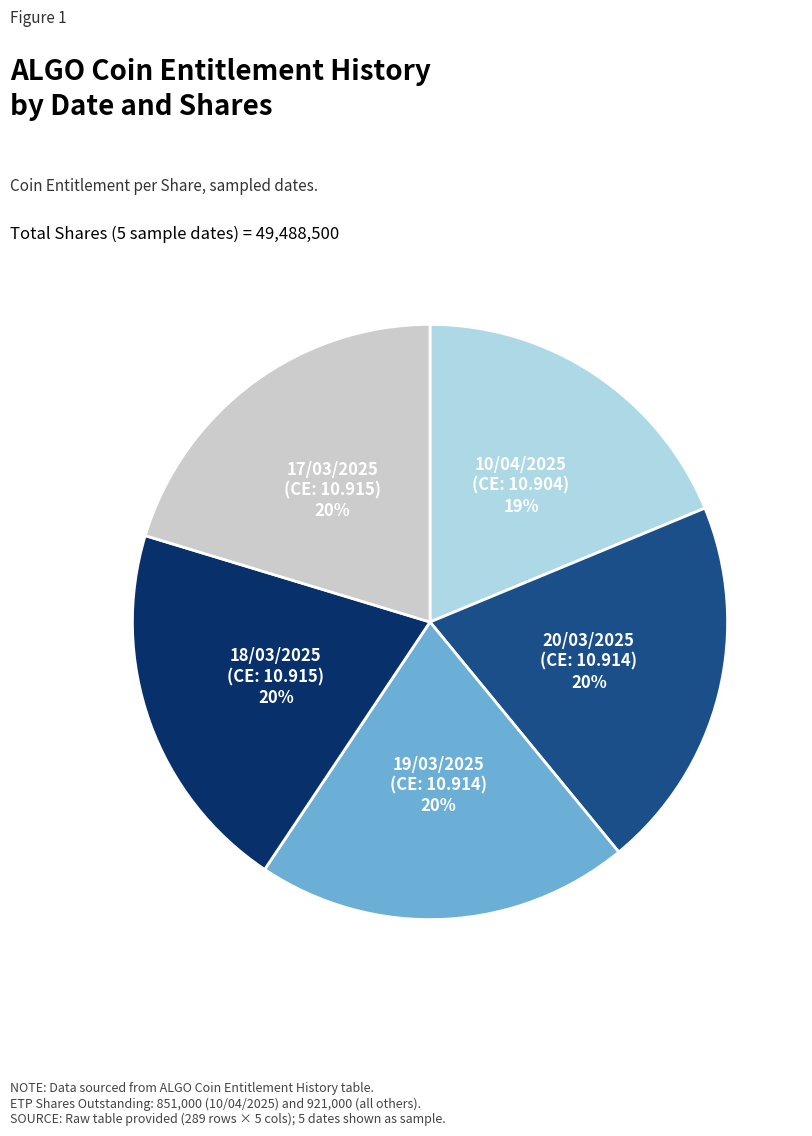

Is there any slice that represents more than half of the pie?

No